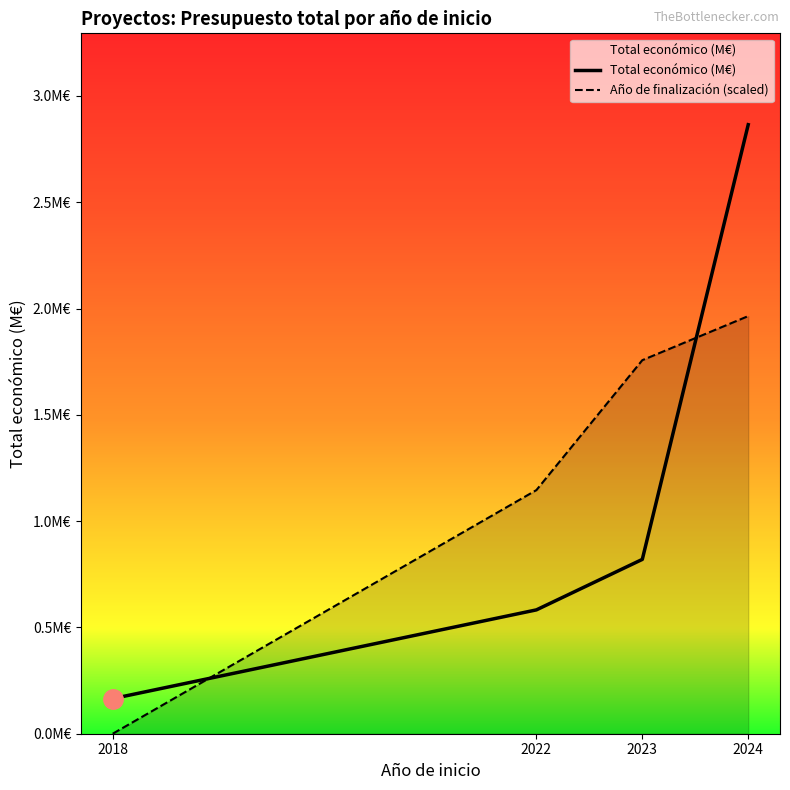

What is the greatest value displayed?

2.9